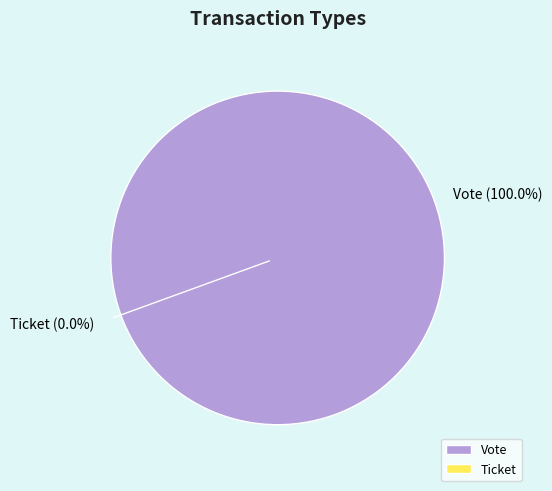

Between Vote and Ticket, which is larger?

Vote